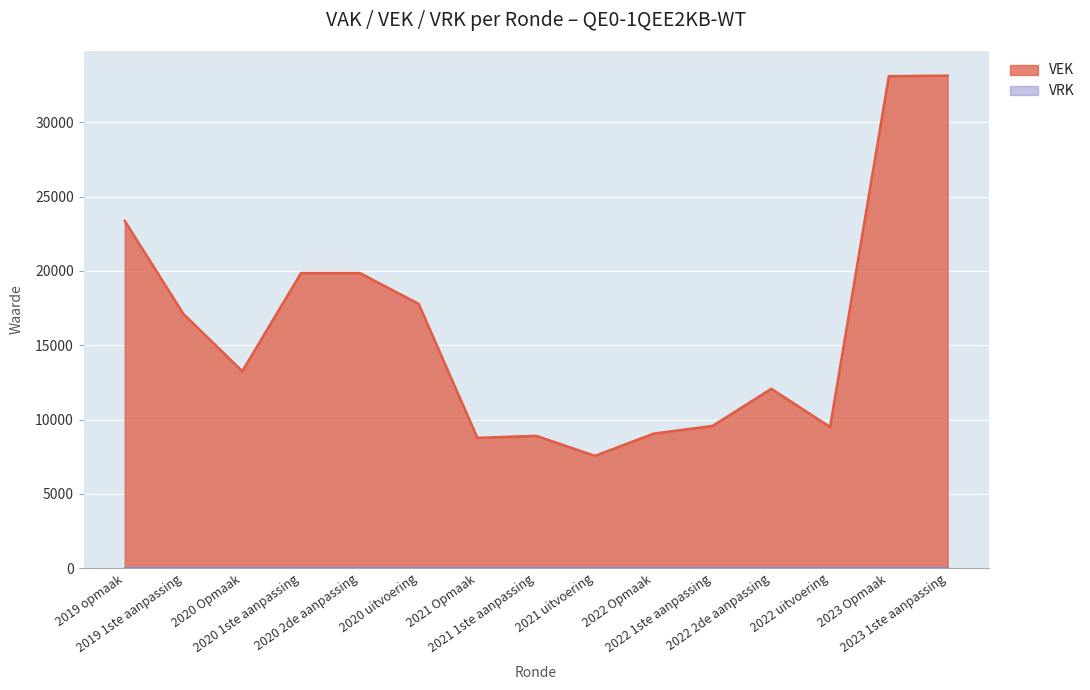

What is the difference between the second highest and minimum values?

25558